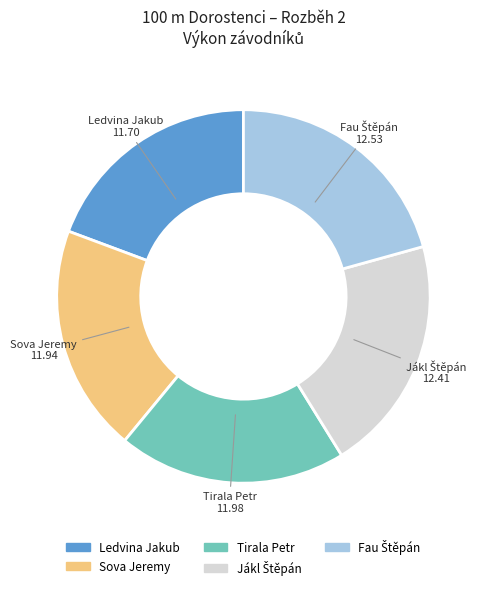

Does any single category account for the majority?

No